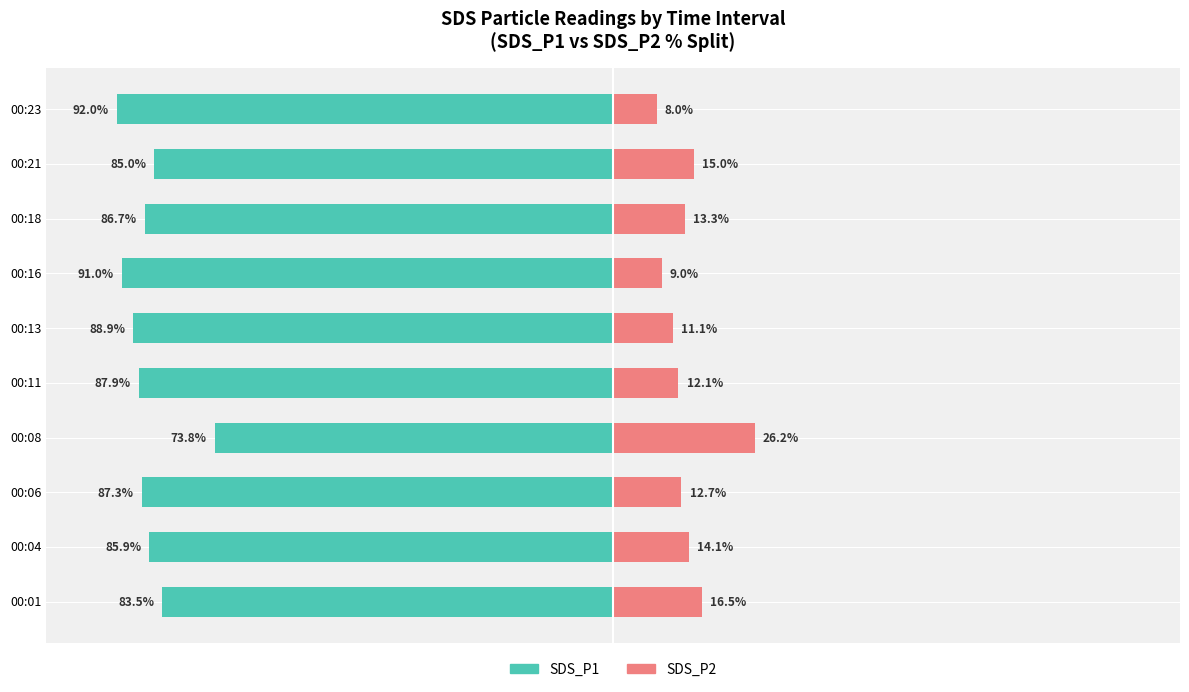

Does the chart contain stacked bars?

No